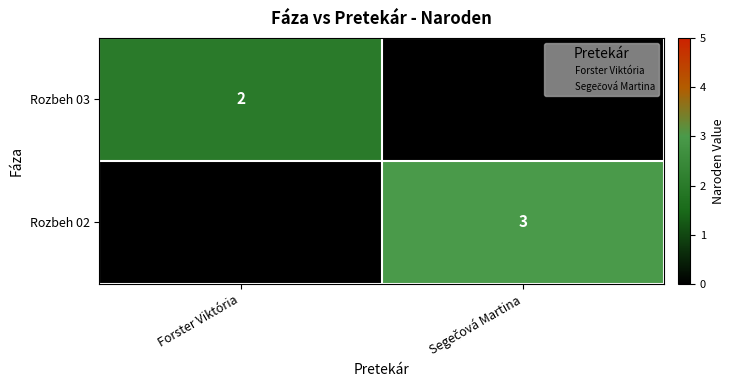

The Rozbeh 02 series shows 5 at Segečová Martina. True or false?

False